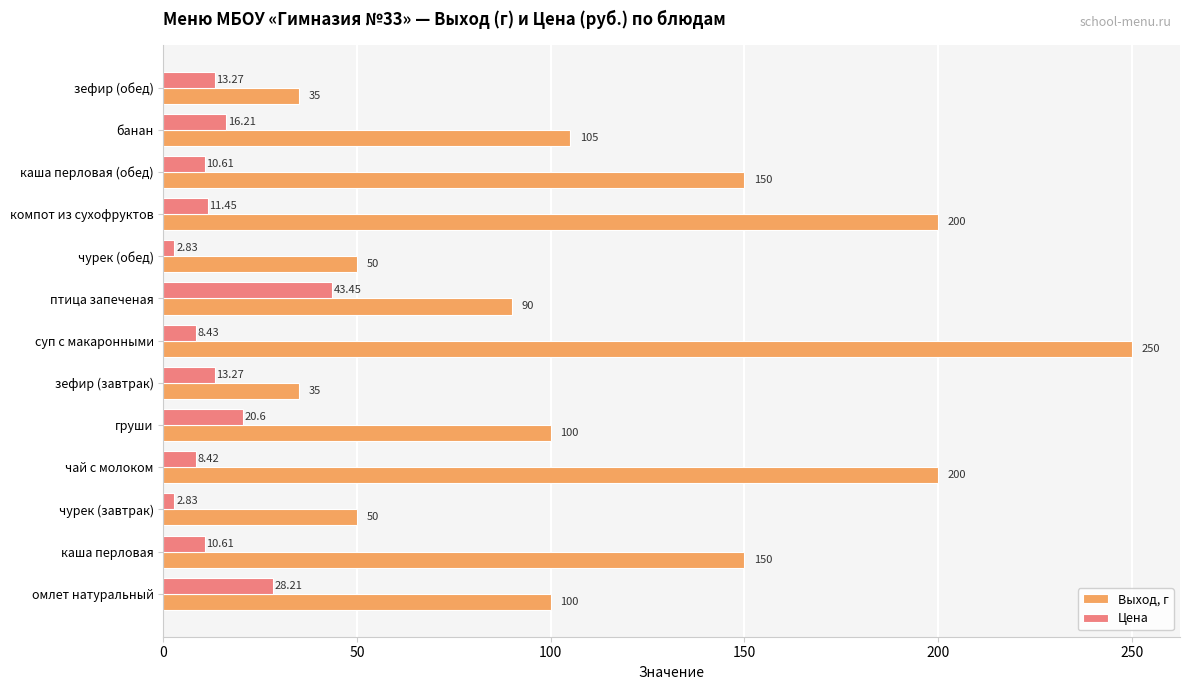

Where is Цена nearest to the value 23?

груши